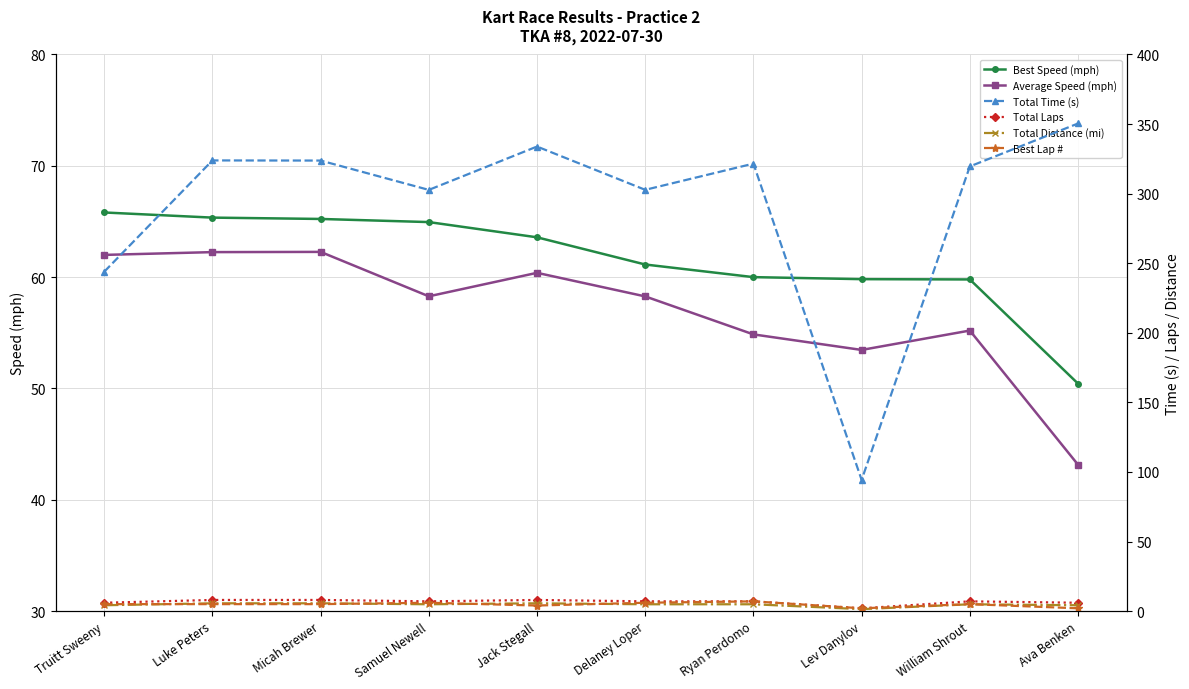

Where does the Total Time (s) series first go above 321?

Luke Peters